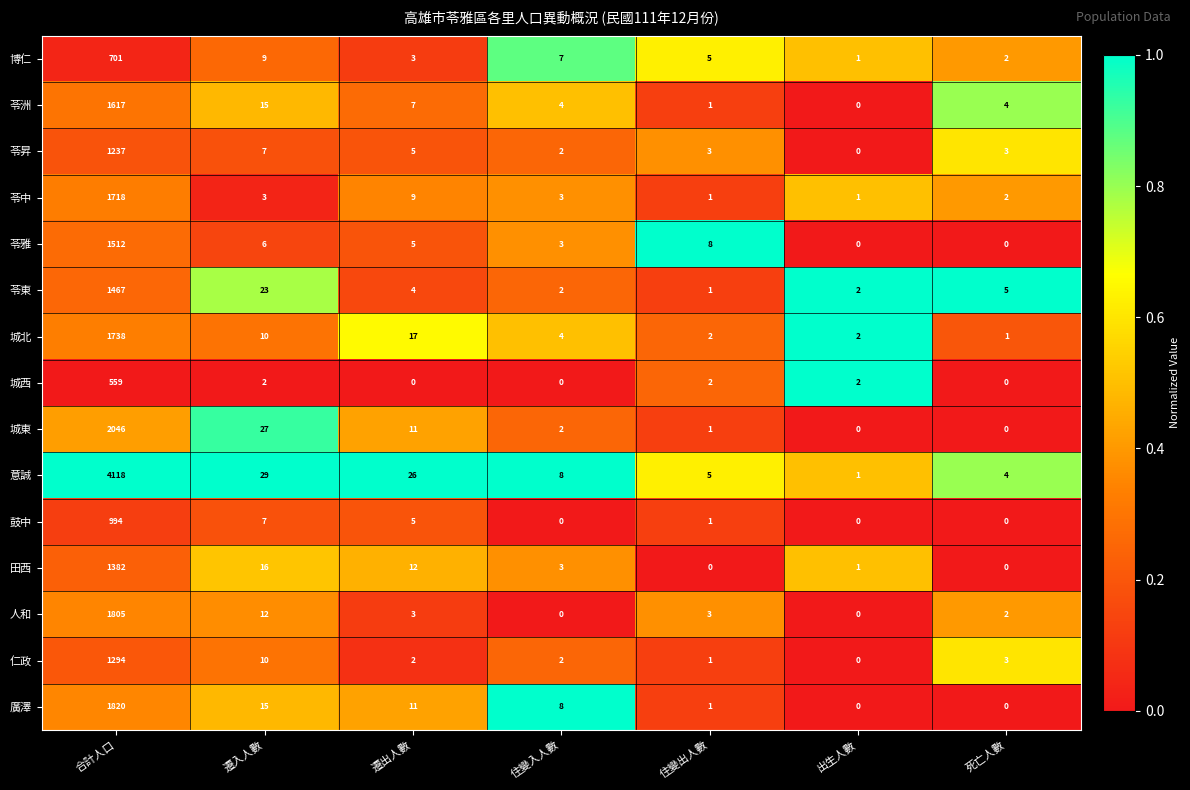

What is the sum of the 意誠 values at 出生人數 and 遷入人數?

30